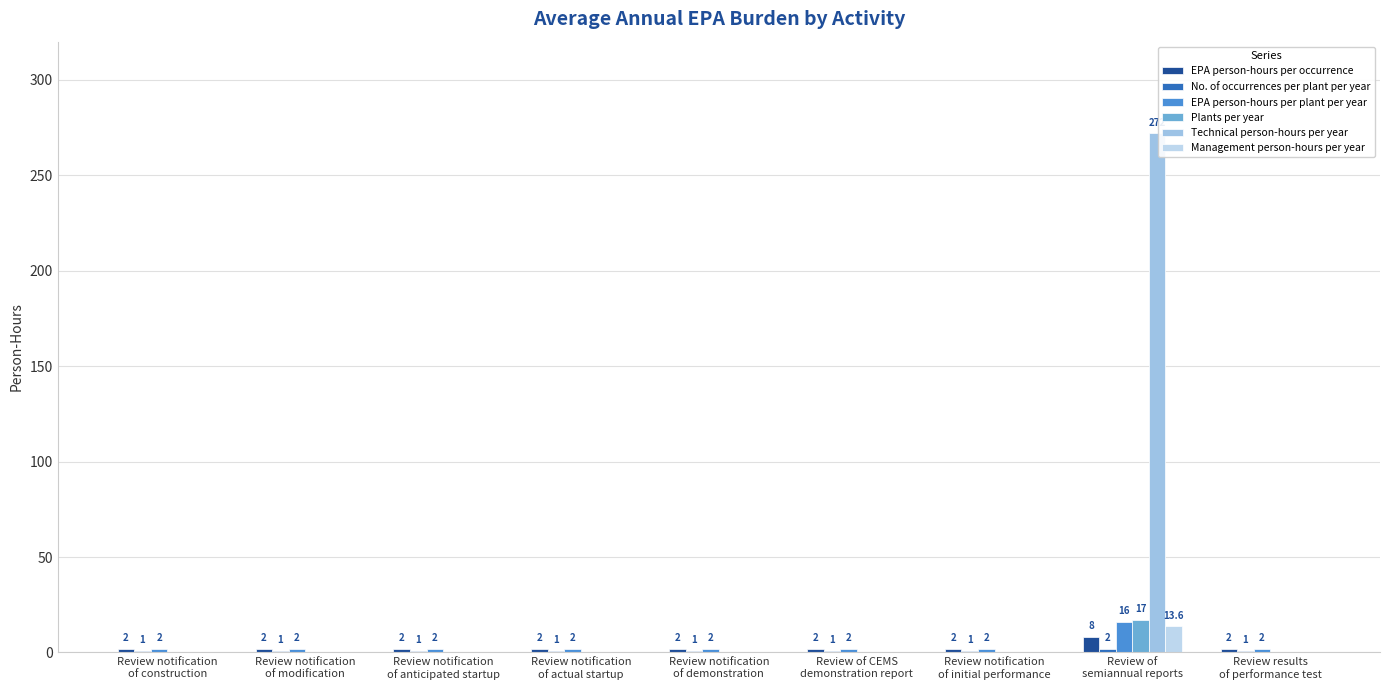

The Plants per year series shows 0.0 at Review notification
of demonstration. True or false?

True